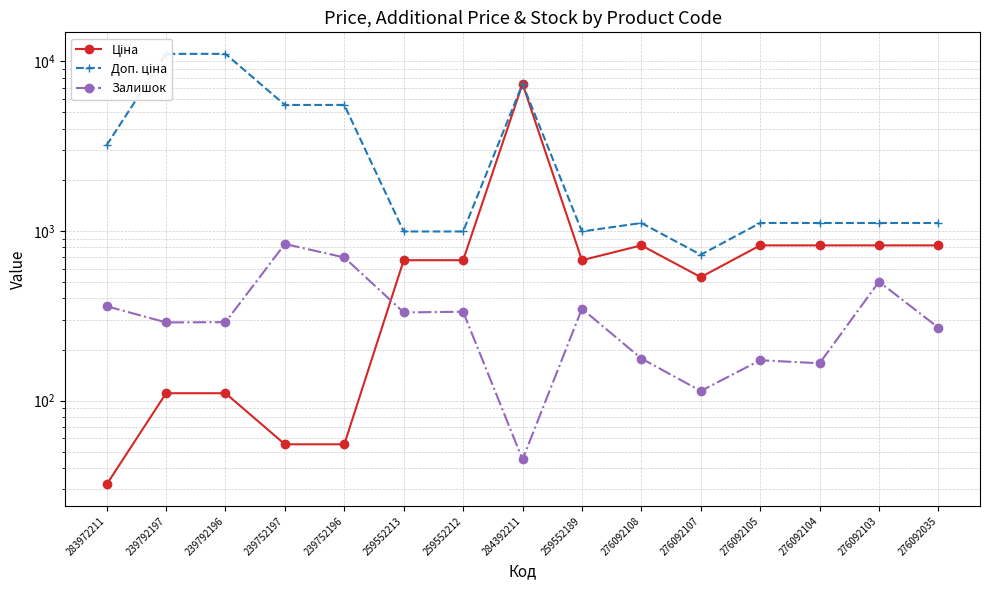

At which category does Залишок reach its first local peak?

239752197